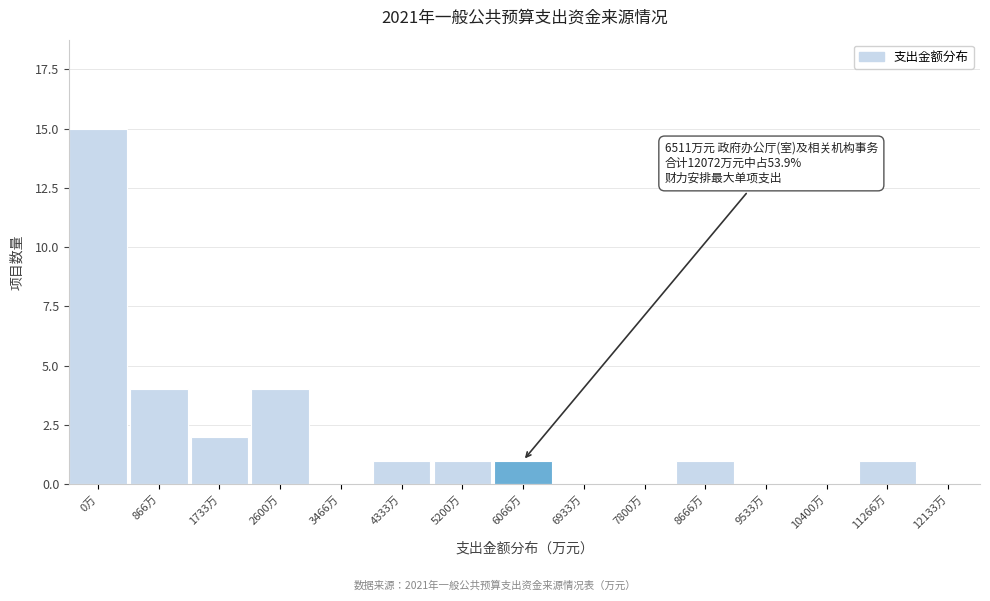

Reading left to right, list all the values displayed in this chart.

0万=15	866万=4	1733万=2	2600万=4	3466万=0	4333万=1	5200万=1	6066万=1	6933万=0	7800万=0	8666万=1	9533万=0	10400万=0	11266万=1	12133万=0